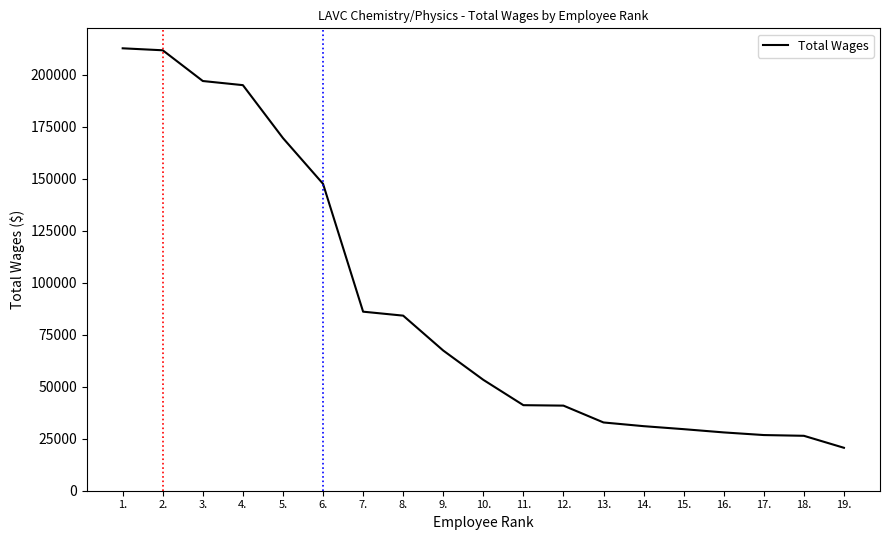

What is the sum of the values at 10. and 11.?

94470